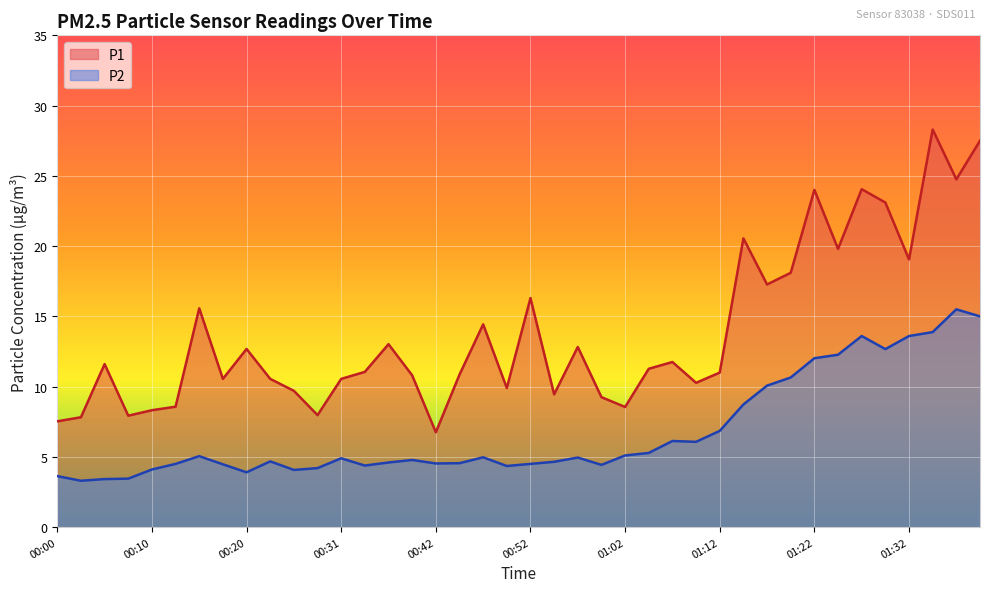

True or false: P2 has a value of 1.1 at 00:36.

False